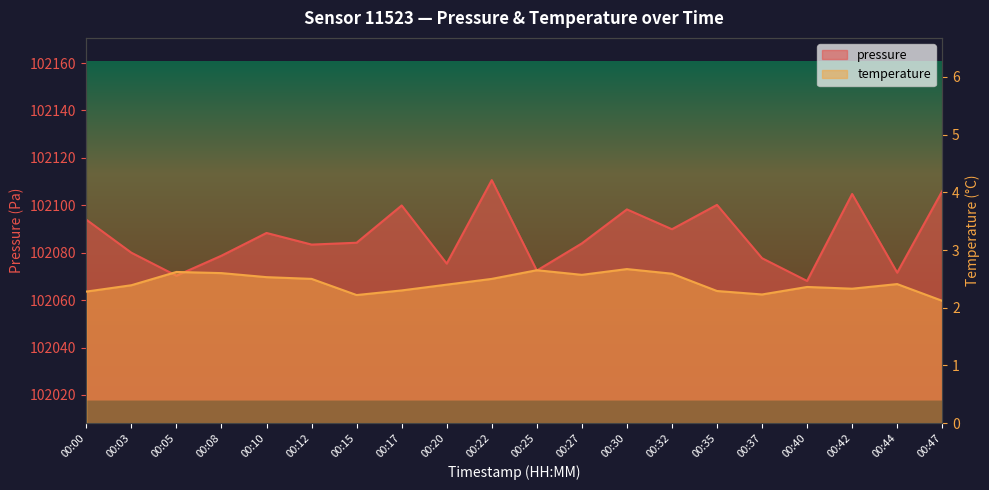

At which label is temperature closest to 2?

00:47